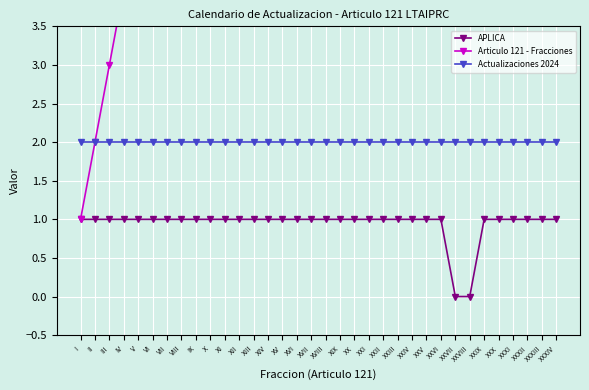

What is the value of the Articulo 121 - Fracciones point at the 28th from the left?

28